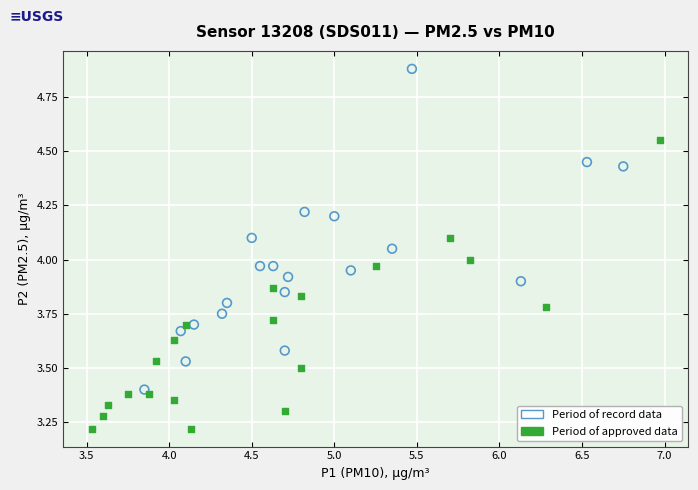

Which series reaches the minimum Y coordinate?

Period of approved data